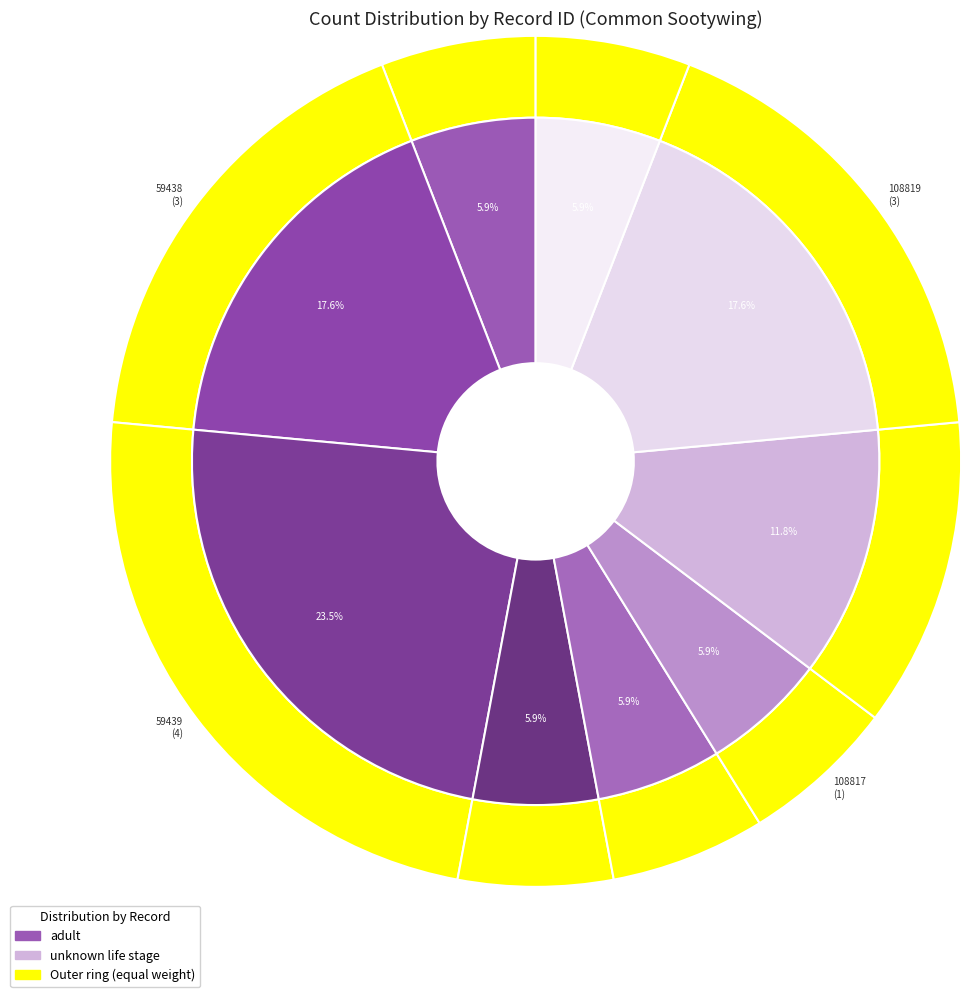

What percentage do 4701 and 59439 together represent?

29.4%